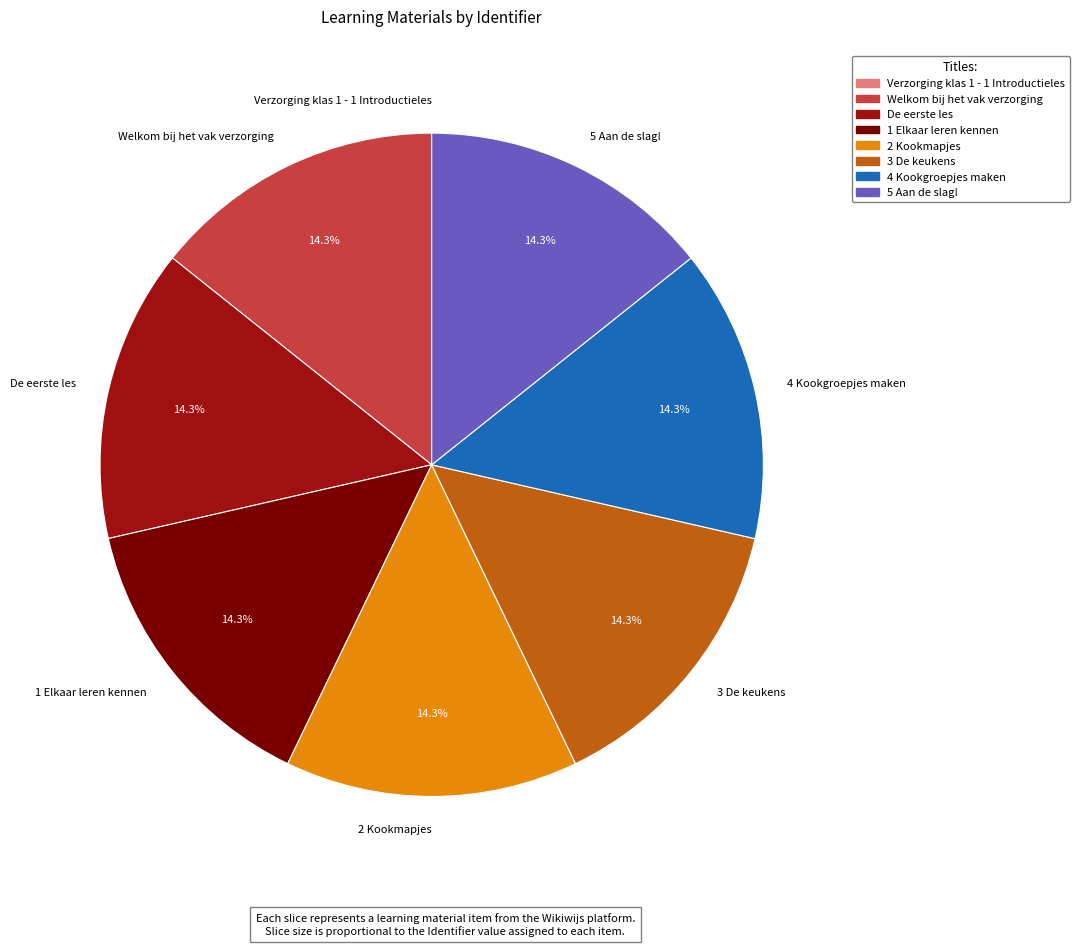

Is the sum of 1 Elkaar leren kennen and 4 Kookgroepjes maken greater than half?

No